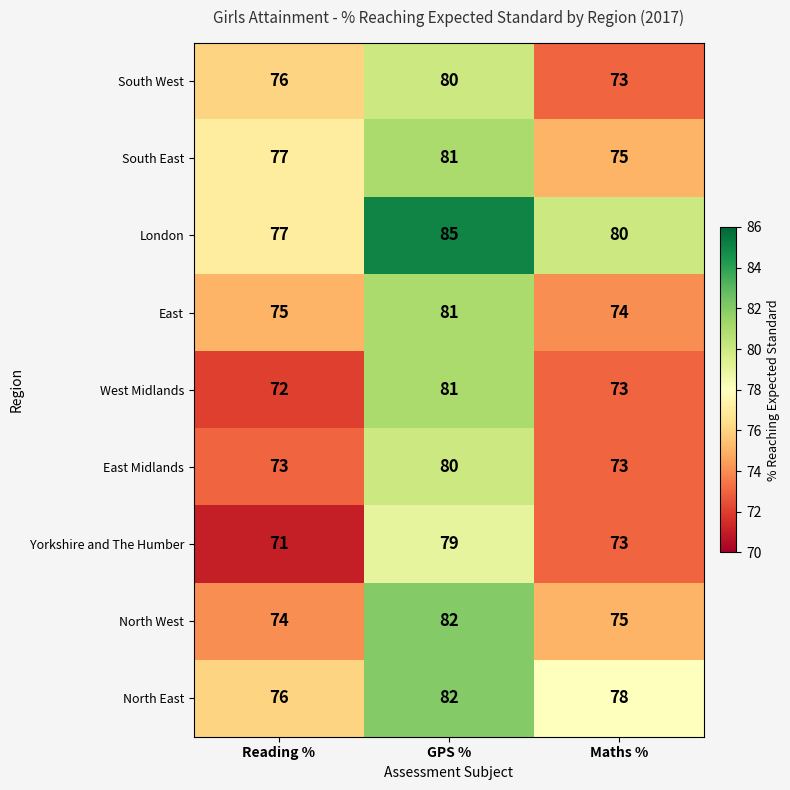

Which series changed the most between GPS % and Maths %?

West Midlands